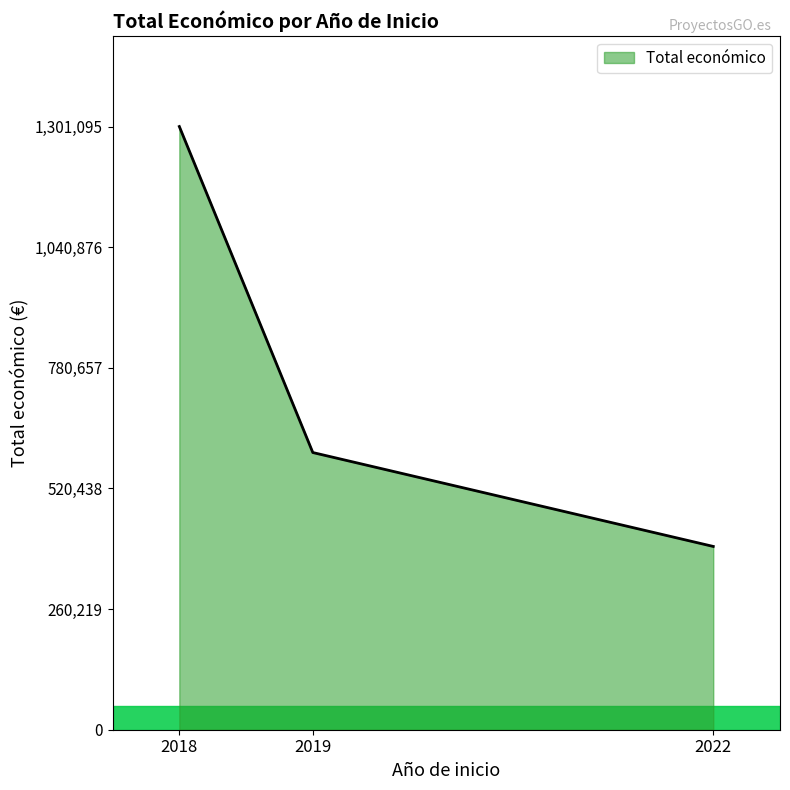

What is the greatest value displayed?

1301095